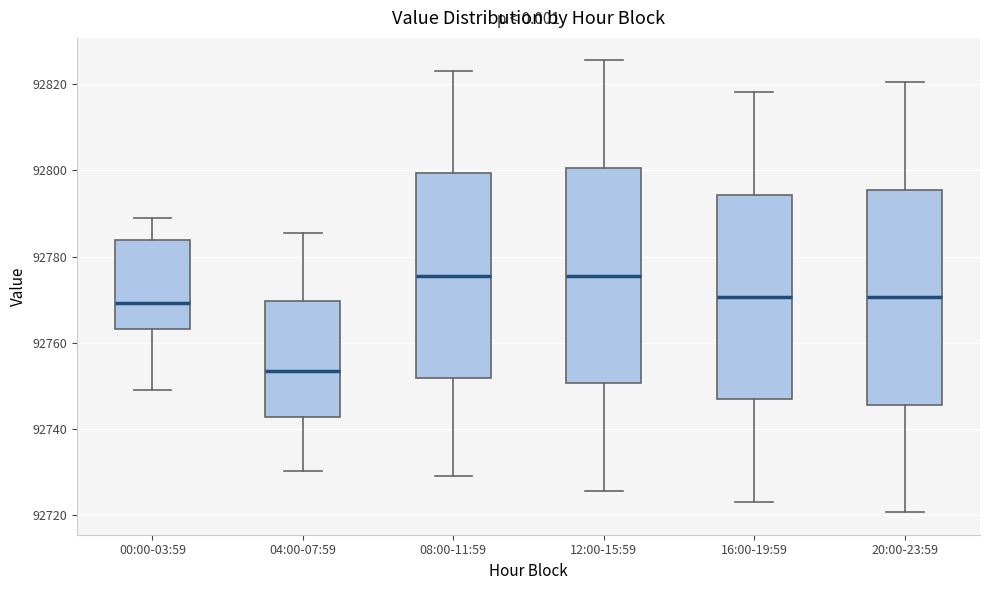

Reading left to right, transcribe this box plot: for each box, give where its median line is, the range the box spans, and where its two whiskers end, as read against the y-axis. The values are not printed on the chart, so give them approximately, as read against the axis.

00:00-03:59: median 92770, box 92764 to 92784, whiskers 92750 to 92790
04:00-07:59: median 92754, box 92742 to 92770, whiskers 92730 to 92786
08:00-11:59: median 92776, box 92752 to 92800, whiskers 92730 to 92824
12:00-15:59: median 92776, box 92750 to 92800, whiskers 92726 to 92826
16:00-19:59: median 92770, box 92746 to 92794, whiskers 92724 to 92818
20:00-23:59: median 92770, box 92746 to 92796, whiskers 92720 to 92820